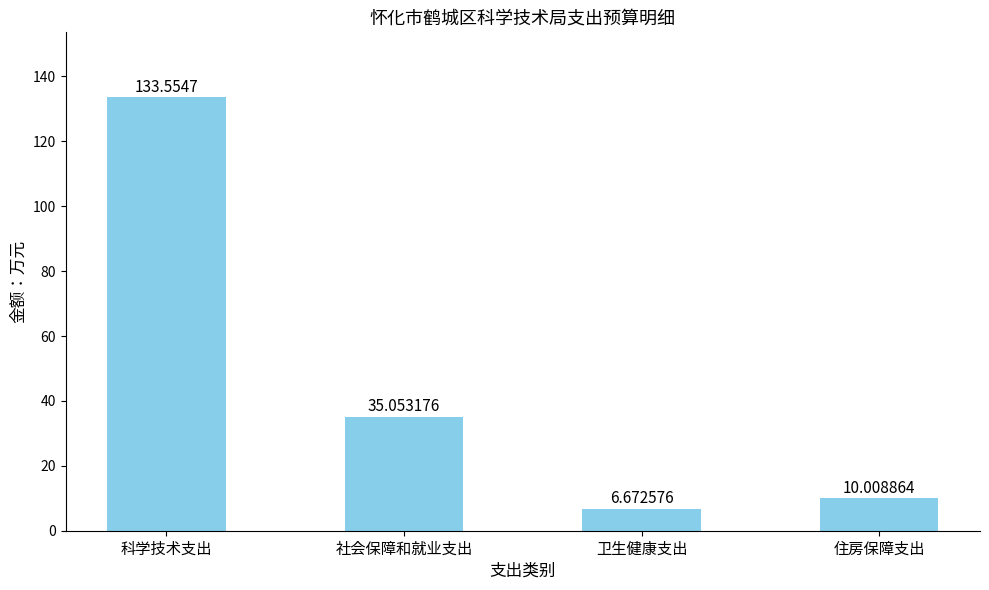

What is the difference between the values at 科学技术支出 and 社会保障和就业支出?

98.5